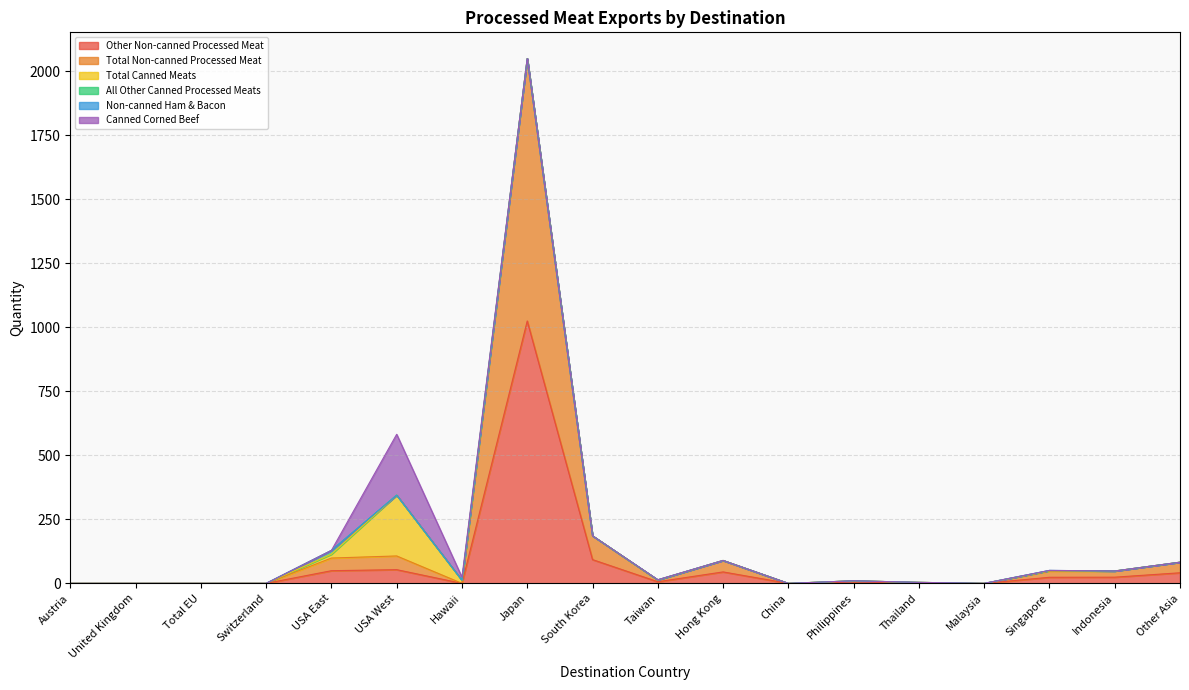

What is the sum of all Canned Corned Beef values?

249.3